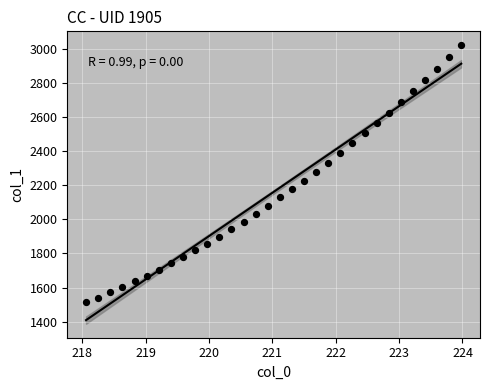

What is the range of X values (max minus min)?

5.9